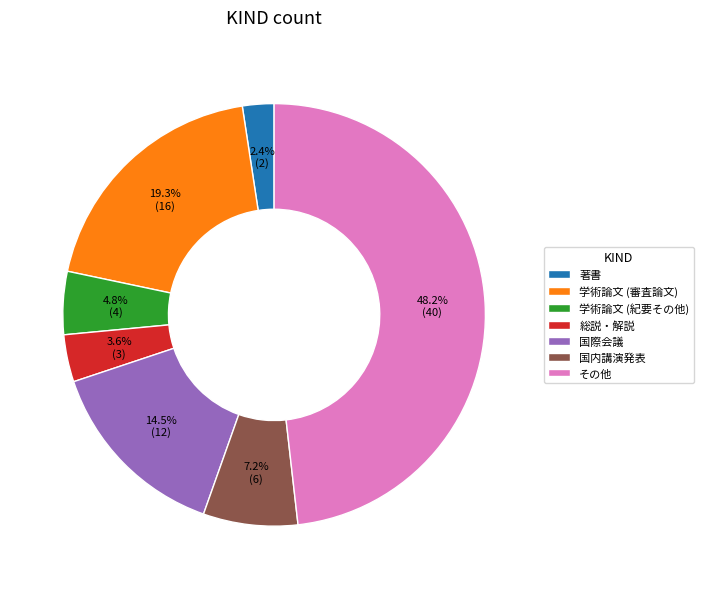

To the nearest percent, what portion does その他 represent?

48%